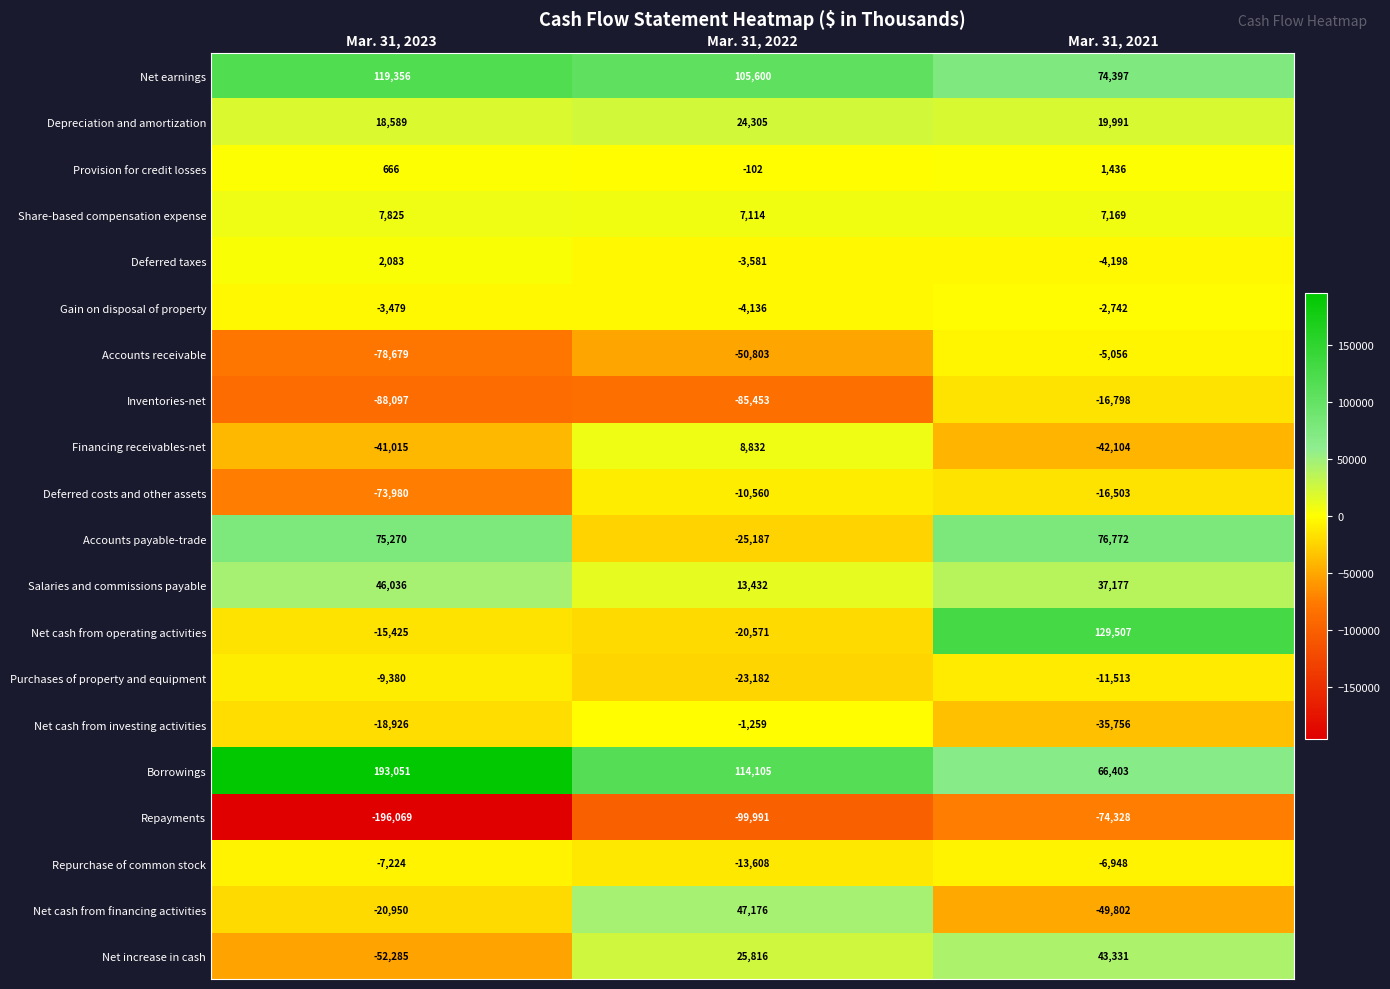

What is the smallest value displayed?

-196069